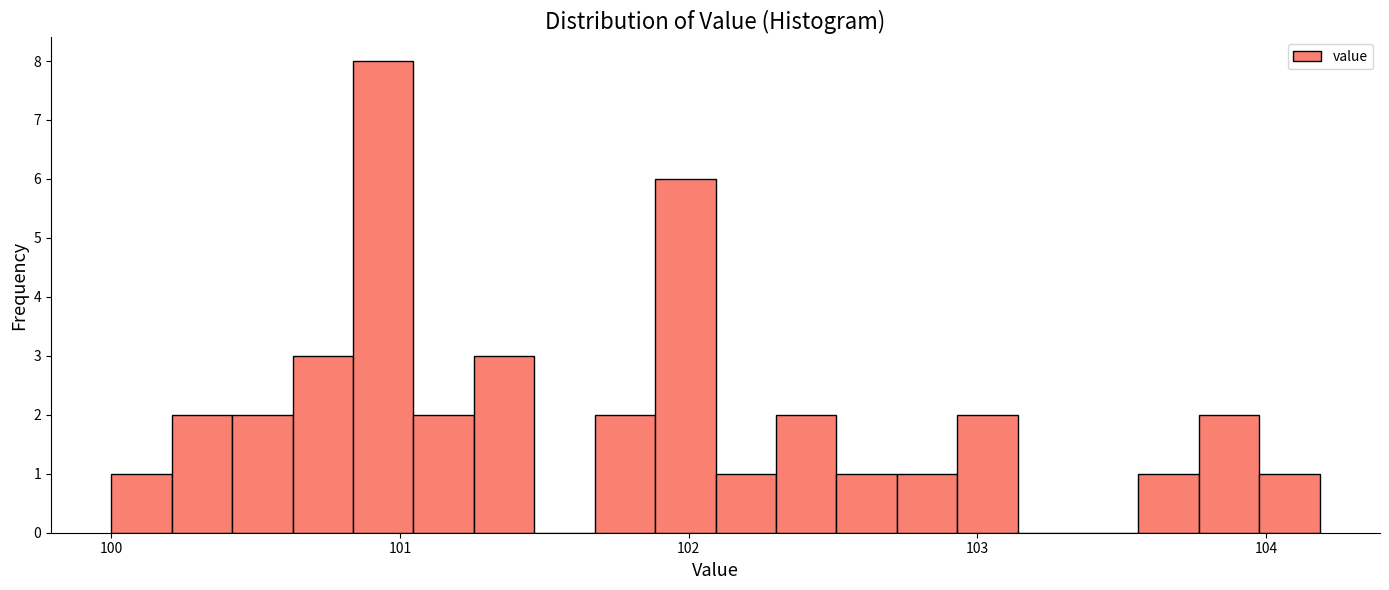

Read against the x-axis, roughly where is the centre of the tallest bar?

100.9